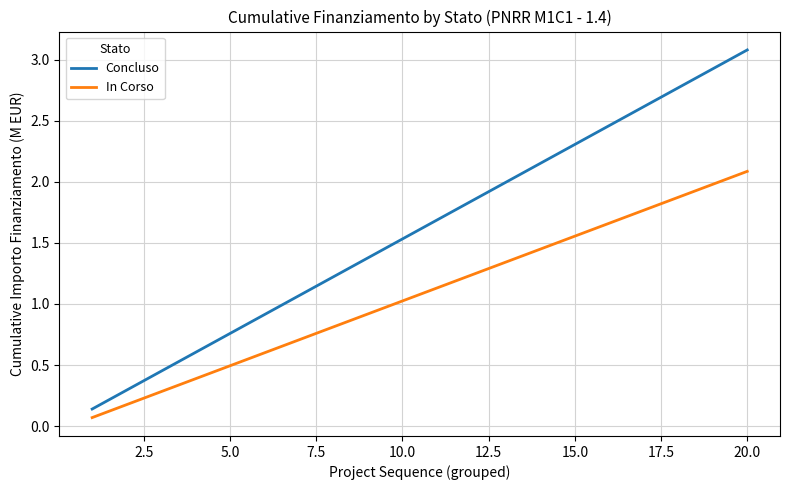

True or false: Concluso and In Corso intersect in this chart.

False